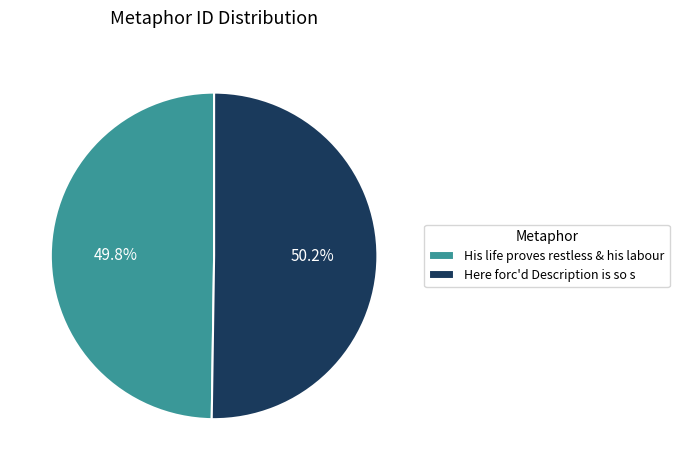

What percentage is the His life proves restless & his labour slice, to the nearest percent?

50%